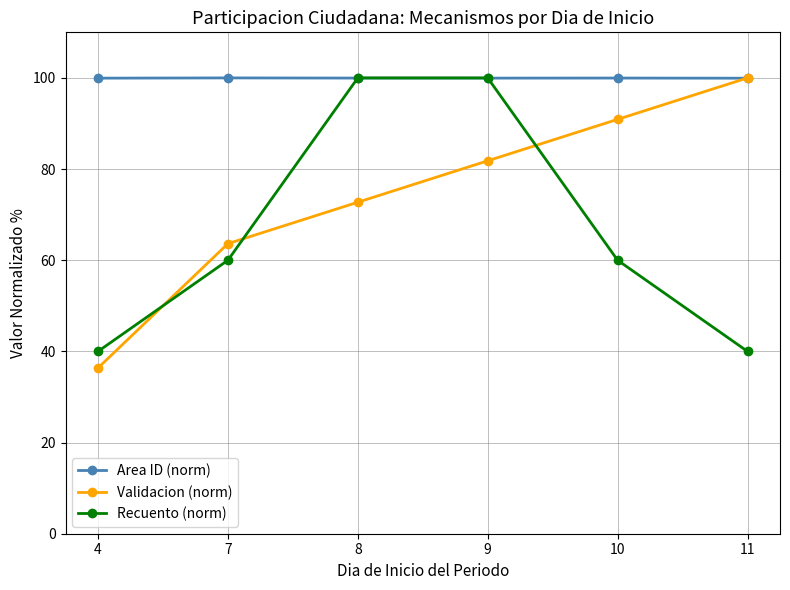

Rank the series at 10 from lowest to highest value.

Recuento (norm), Validacion (norm), Area ID (norm)